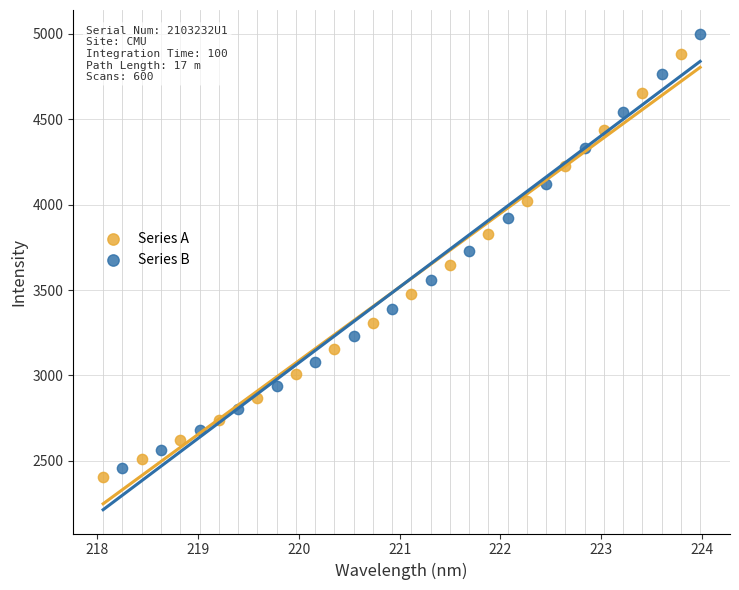

Which series reaches the minimum Y coordinate?

Series A